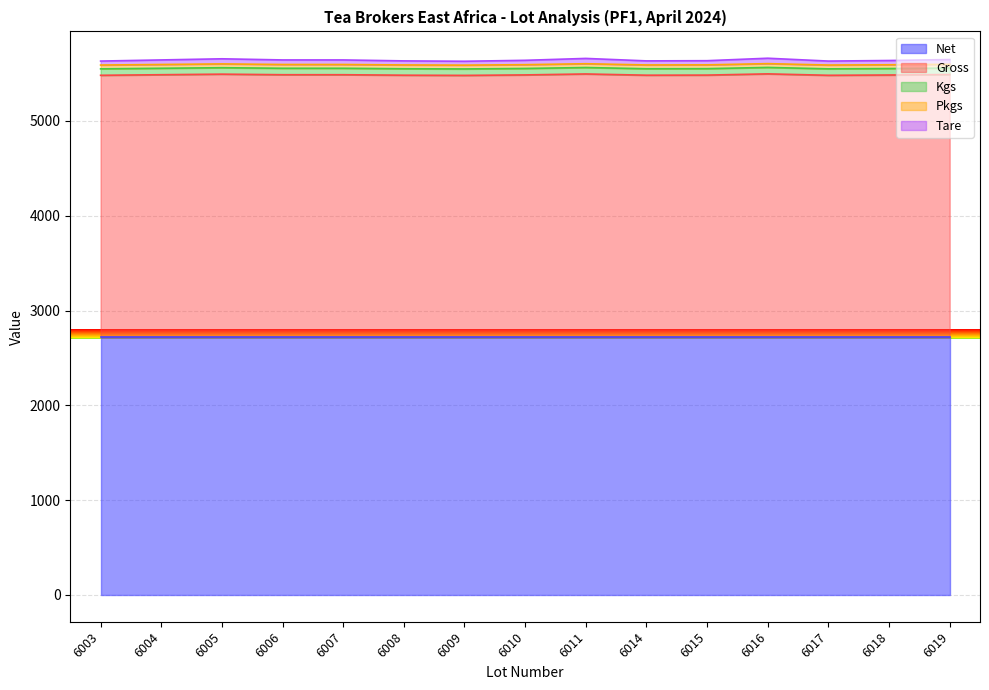

In Tare, how many points are higher than both neighbors (excluding endpoints)?

3